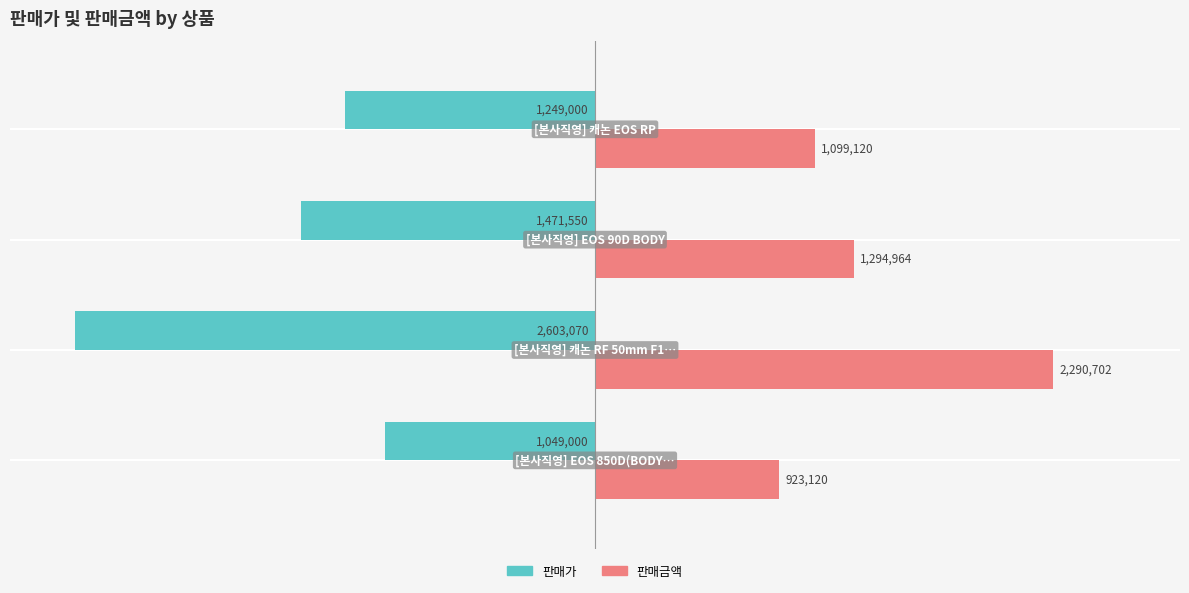

What are all the series names shown in the legend?

판매가, 판매금액